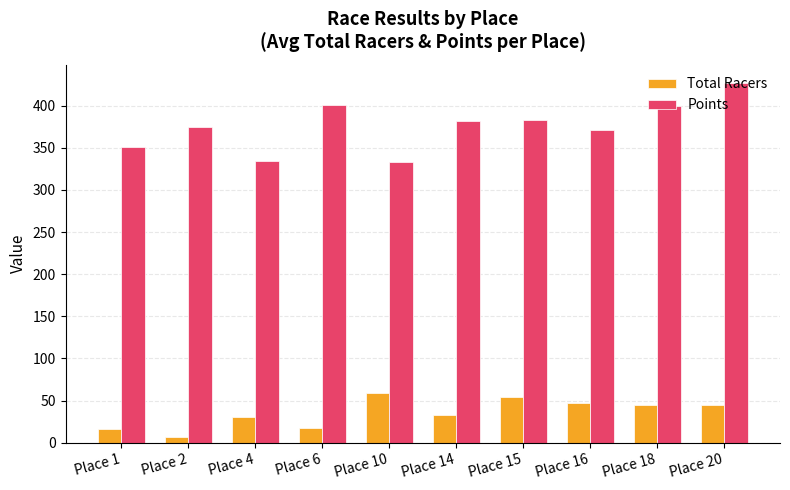

What is the value of the Points bar at the 8th from the left?

371.1